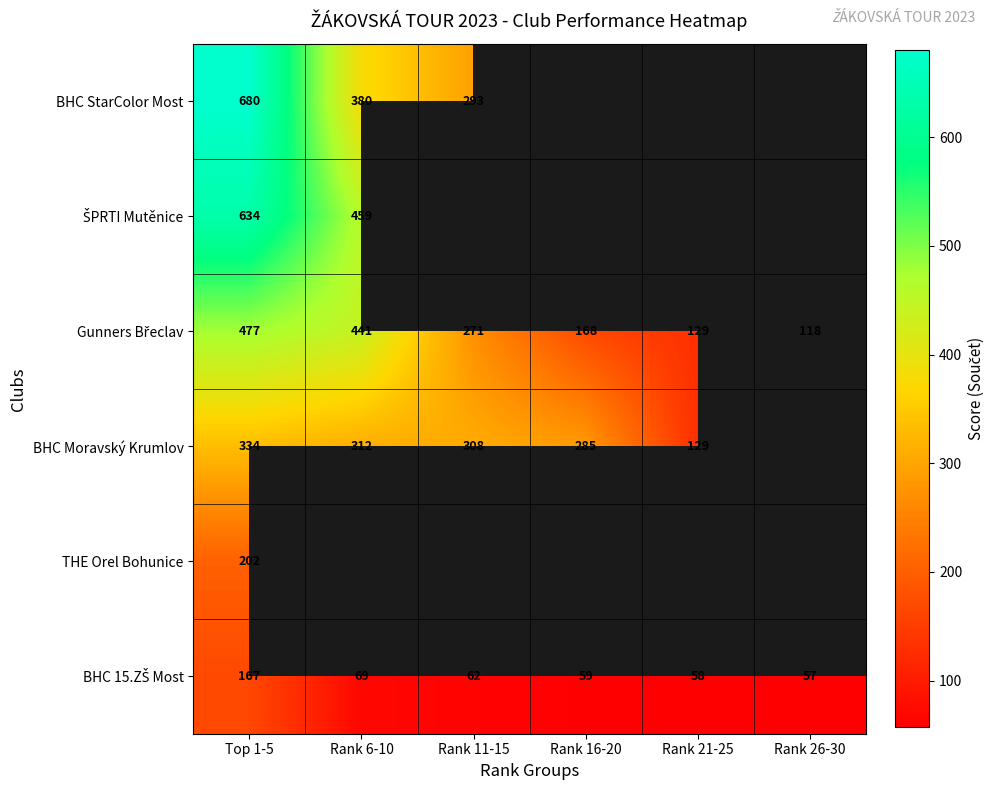

The BHC Moravský Krumlov series shows 285 at Rank 16-20. True or false?

True